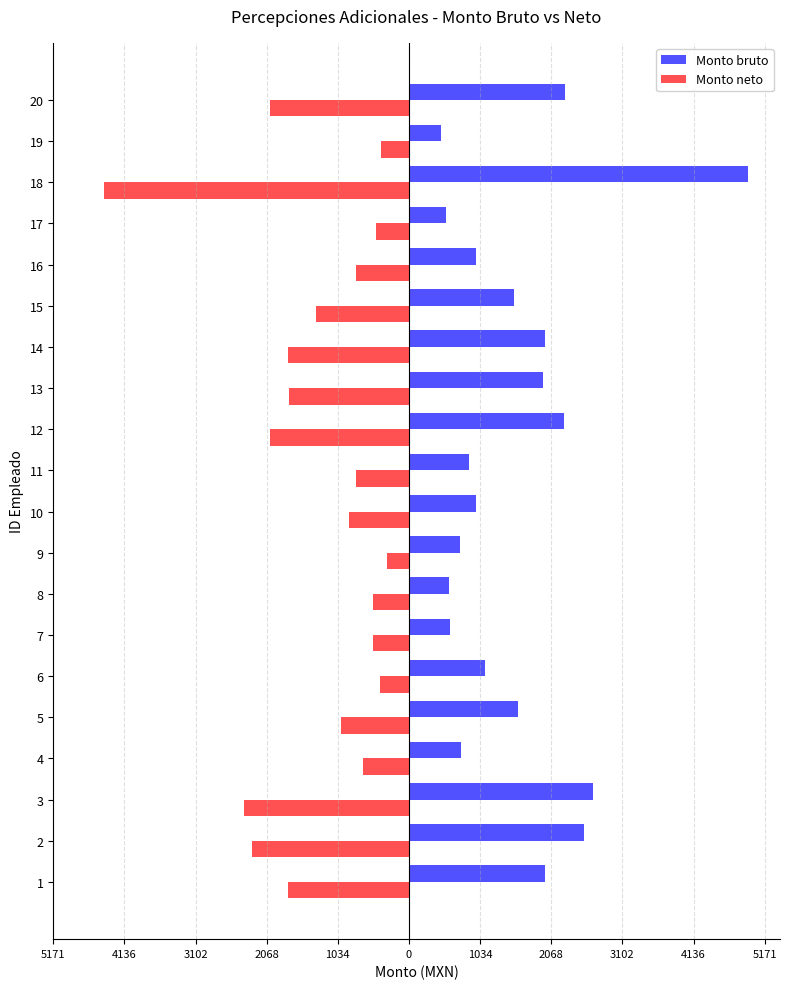

What are all the series names shown in the legend?

Monto bruto, Monto neto